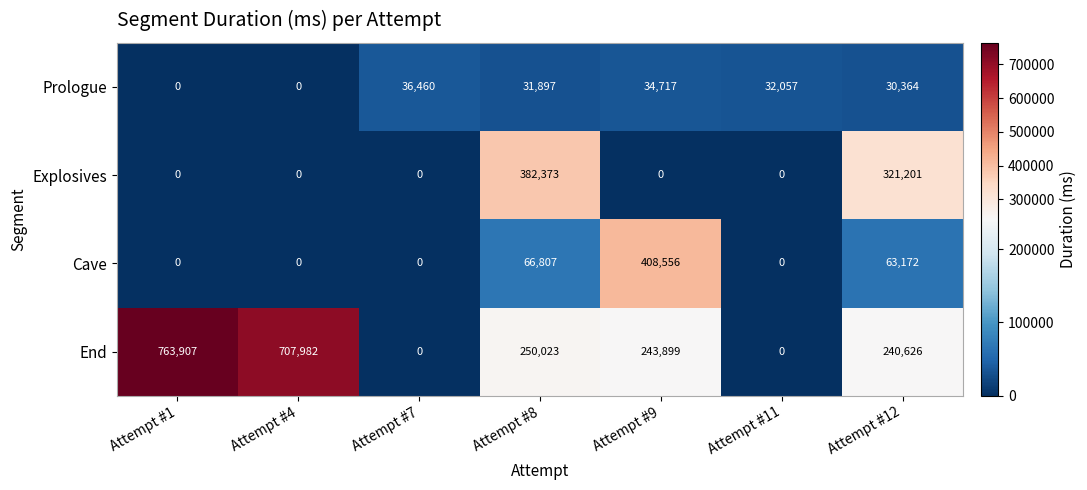

At Attempt #9, list the series in order from smallest to largest.

Explosives, Prologue, End, Cave